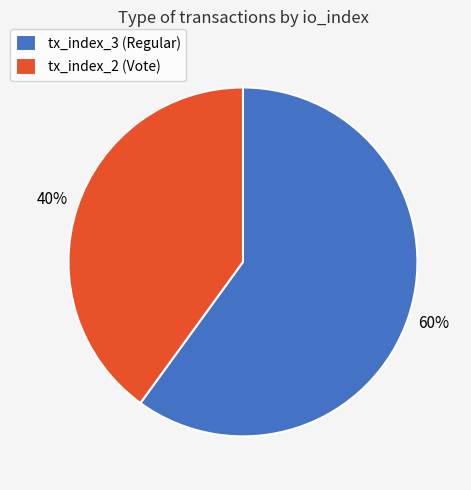

What is the smallest slice in the pie chart?

tx_index_2 (Vote)